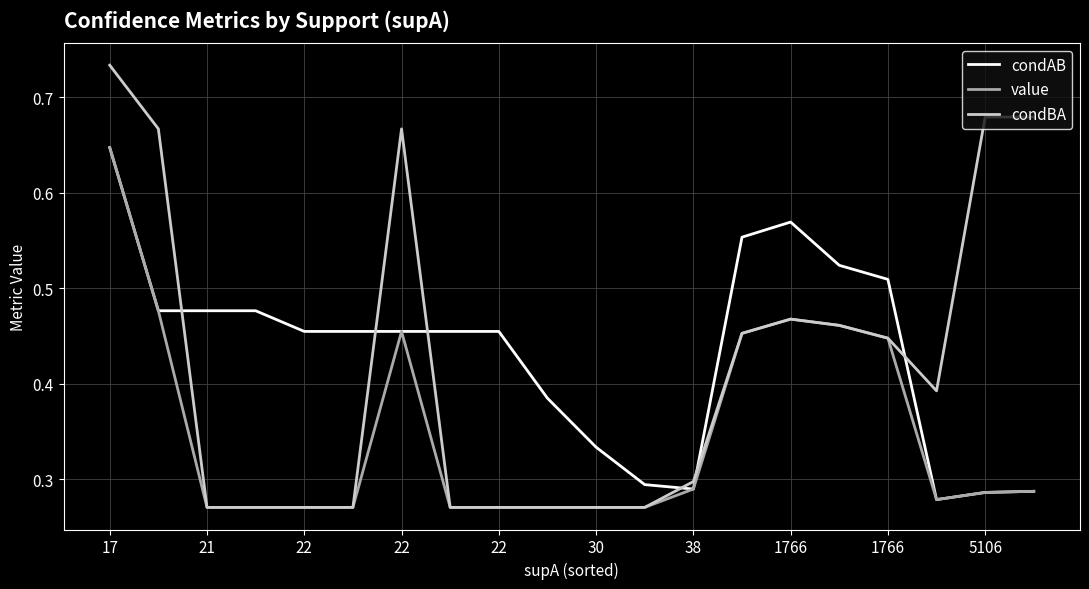

Which series has the widest spread of values?

condBA